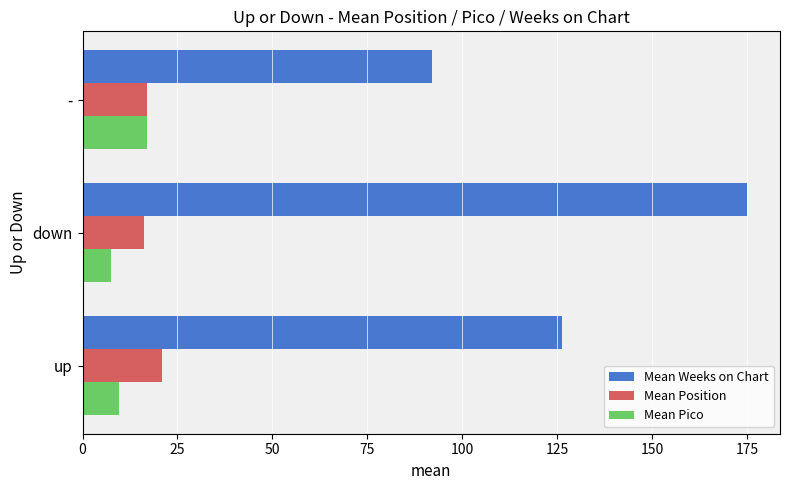

Which label corresponds to the smallest value in the chart?

down